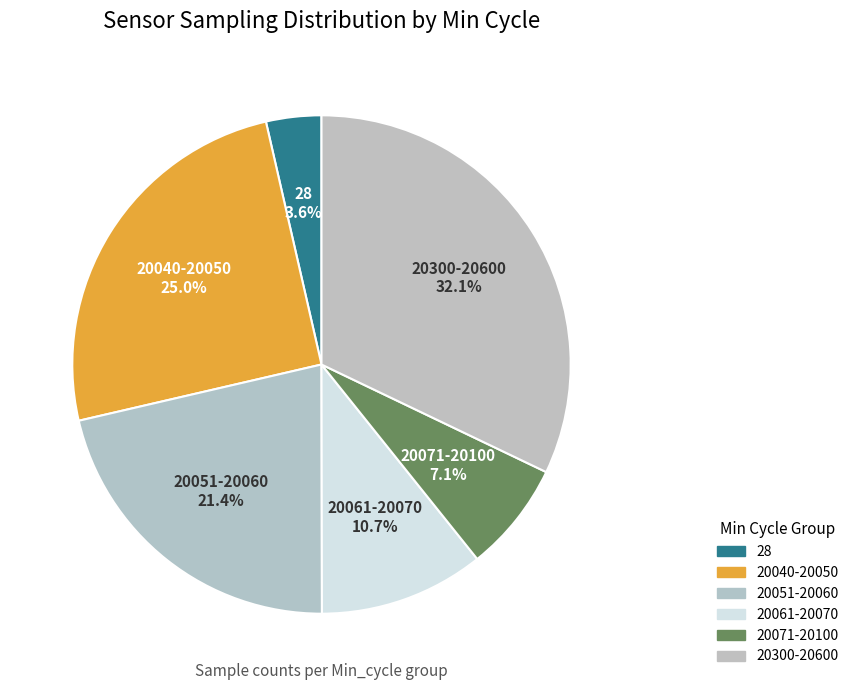

How many slices are in this pie chart?

6